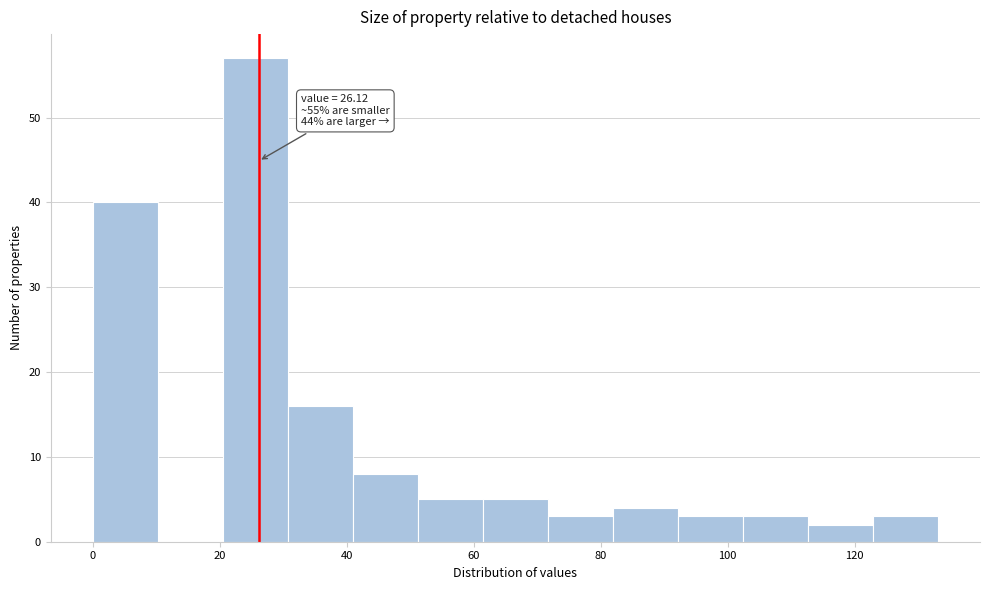

Over which range of the x-axis is the bar tallest?

20 to 30